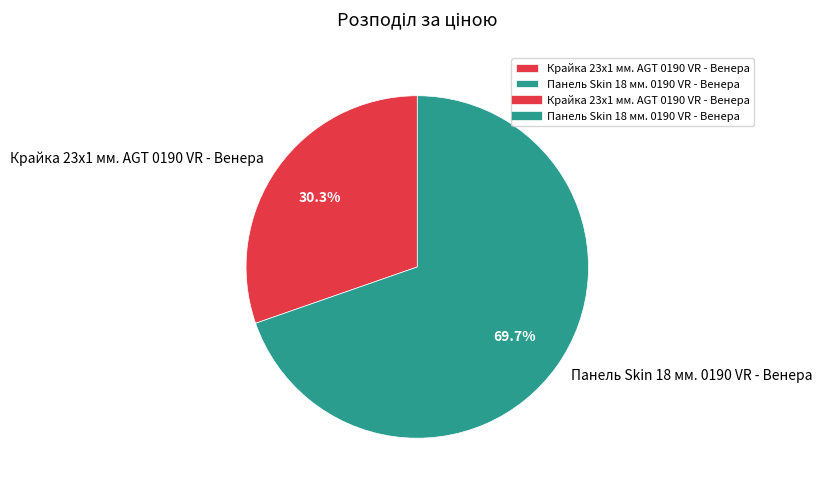

True or false: Панель Skin 18 мм. 0190 VR - Венера accounts for 58% of the total.

False